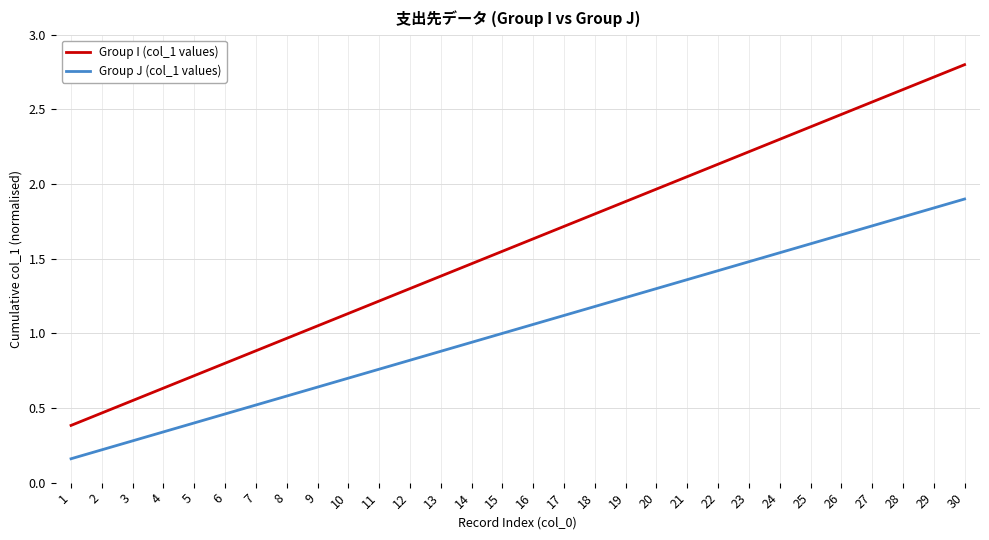

True or false: Group I (col_1 values) and Group J (col_1 values) intersect in this chart.

False